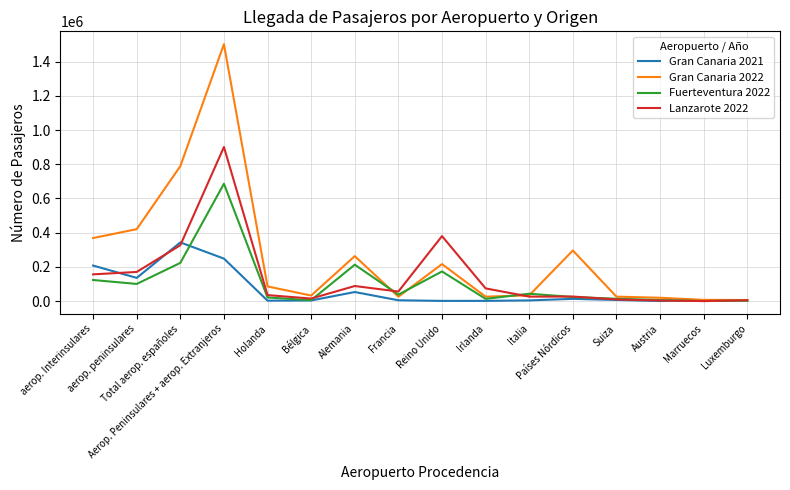

What is the sum of all Gran Canaria 2021 values?

1031590